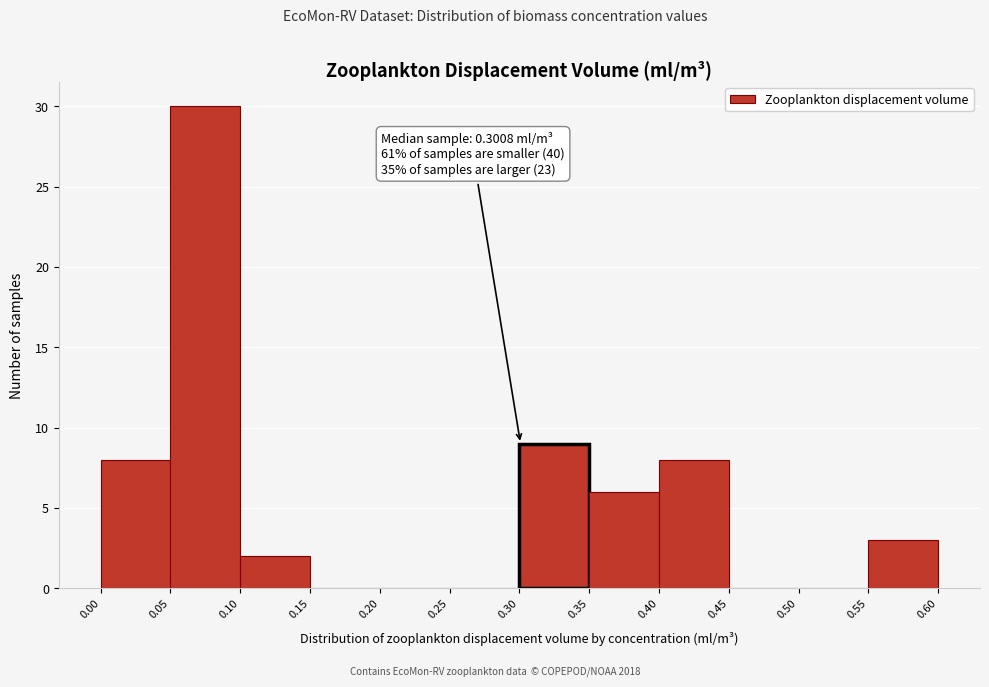

Which range on the x-axis has the tallest bar?

0.05 to 0.10